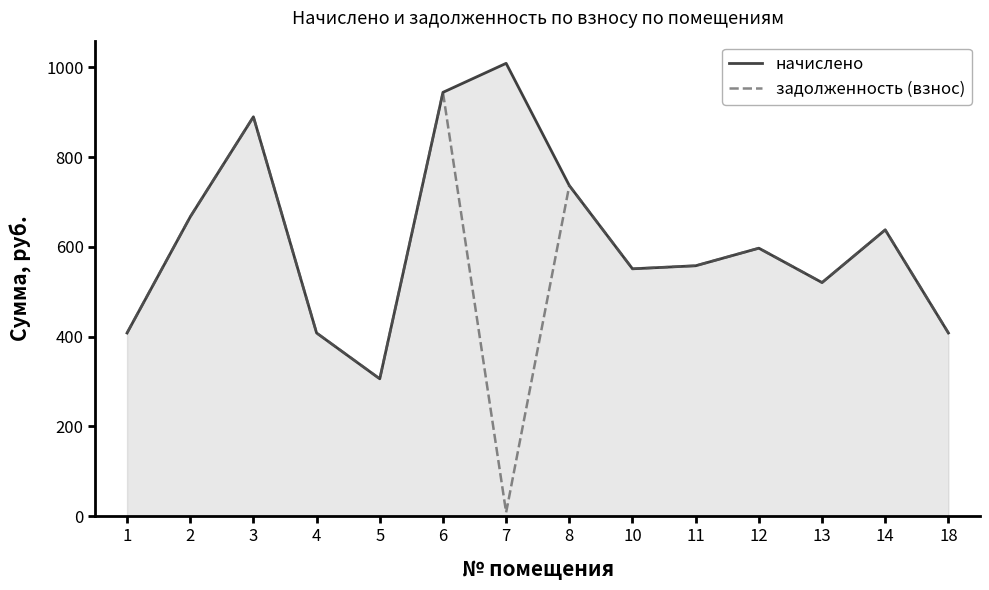

Count the number of data series in this chart.

2